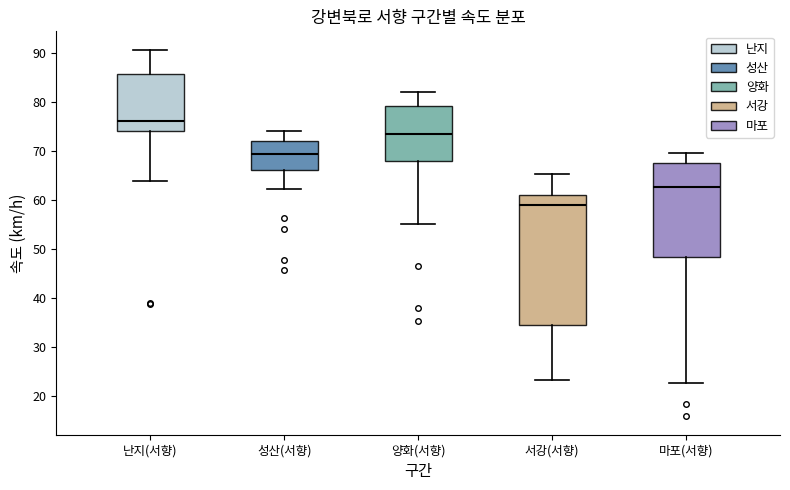

Reading left to right, transcribe this box plot: for each box, give where its median line is, the range the box spans, and where its two whiskers end, as read against the y-axis. The values are not printed on the chart, so give them approximately, as read against the axis.

난지(서향): median 76, box 74 to 86, whiskers 64 to 91
성산(서향): median 69, box 66 to 72, whiskers 62 to 74
양화(서향): median 74, box 68 to 79, whiskers 55 to 82
서강(서향): median 59, box 35 to 61, whiskers 23 to 65
마포(서향): median 63, box 48 to 68, whiskers 23 to 70